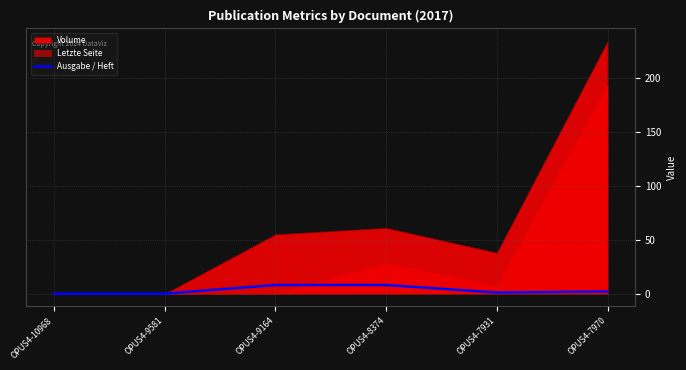

At which category does the data reach its first local valley?

OPUS4-7931